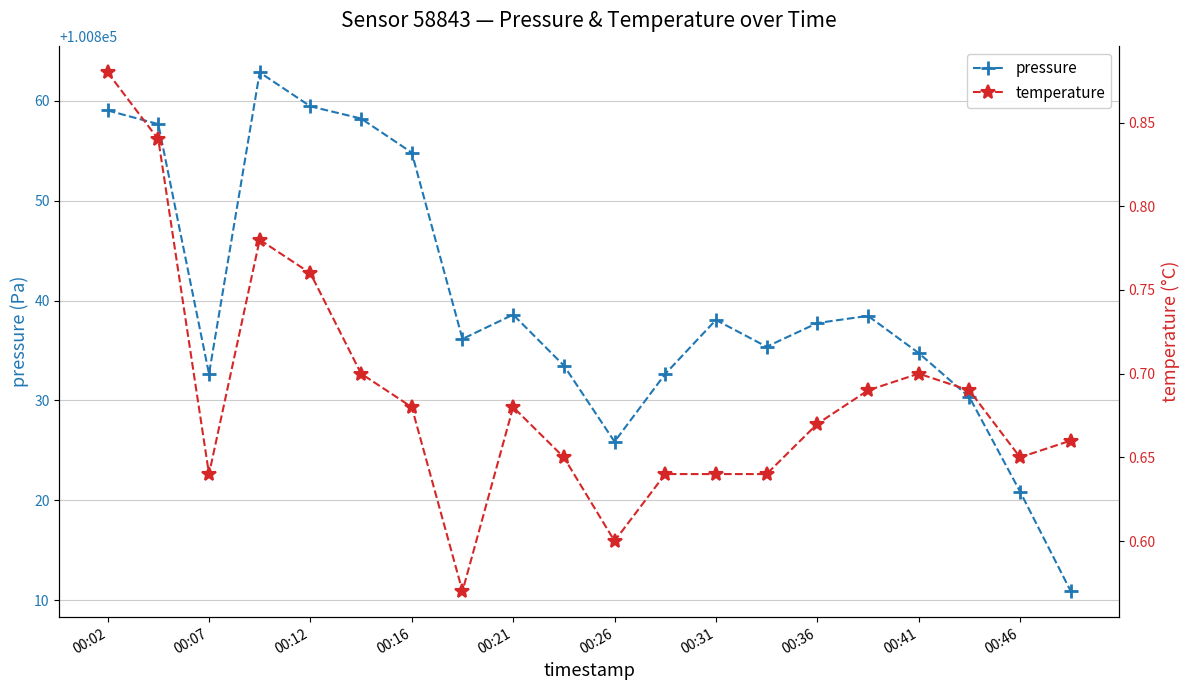

The pressure series shows 29263.0 at 00:12. True or false?

False